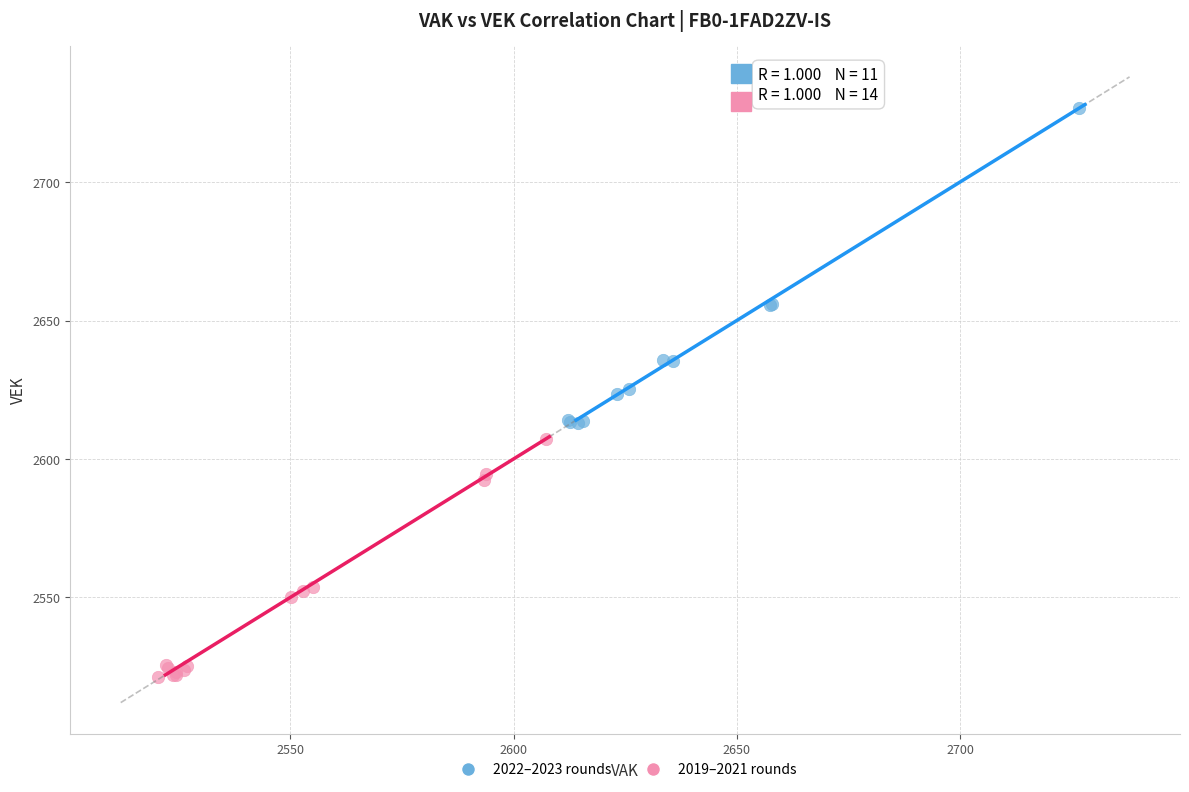

Which series has the widest spread of Y values?

2022–2023 rounds